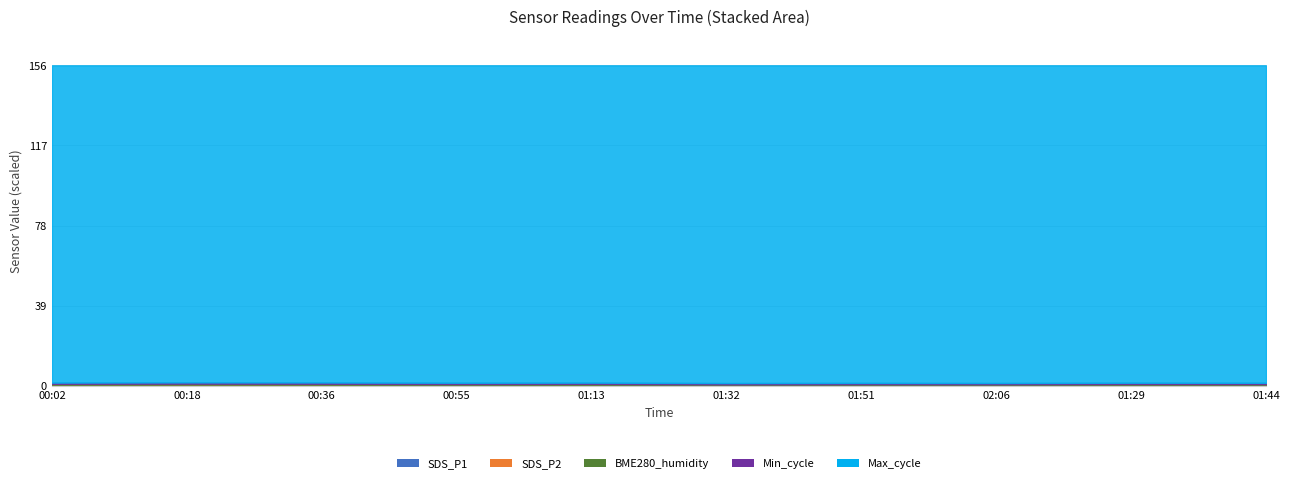

What is the sum of the SDS_P1 values at 00:55 and 01:29?

70.5